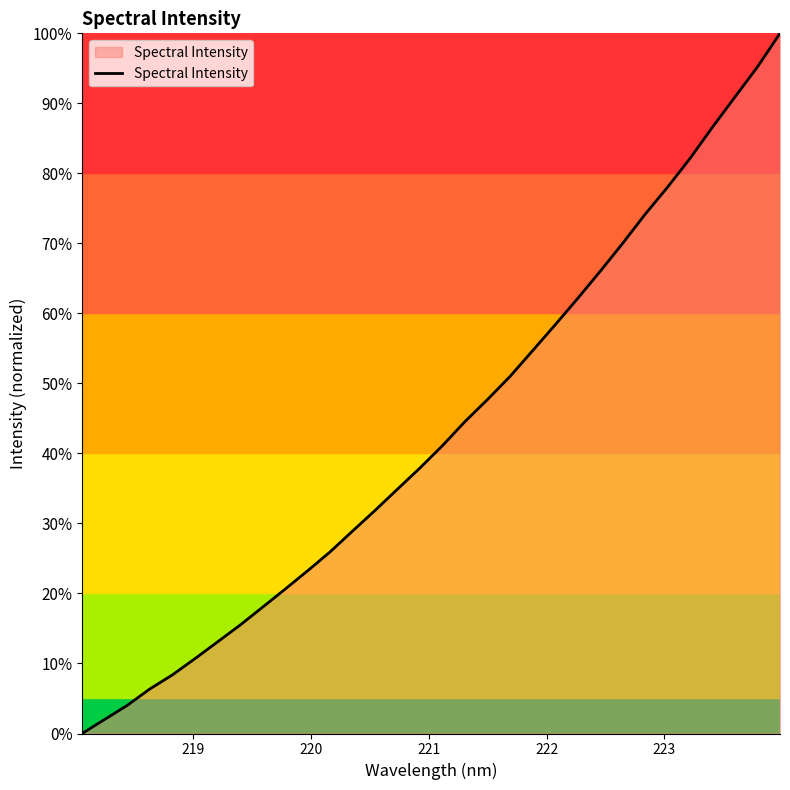

Does the chart have visible grid lines?

No